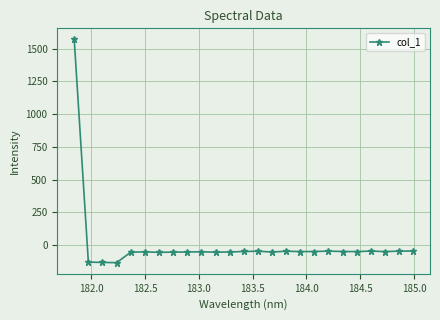

What is the value of the 11th point from the left?

-53.9